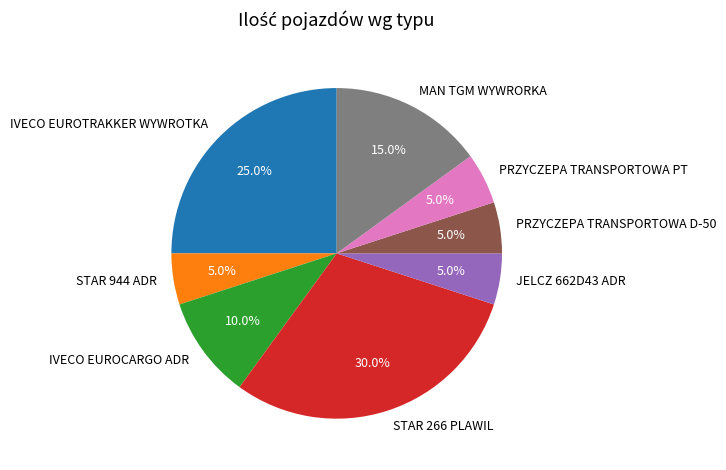

Between IVECO EUROTRAKKER WYWROTKA and STAR 944 ADR, which is larger?

IVECO EUROTRAKKER WYWROTKA